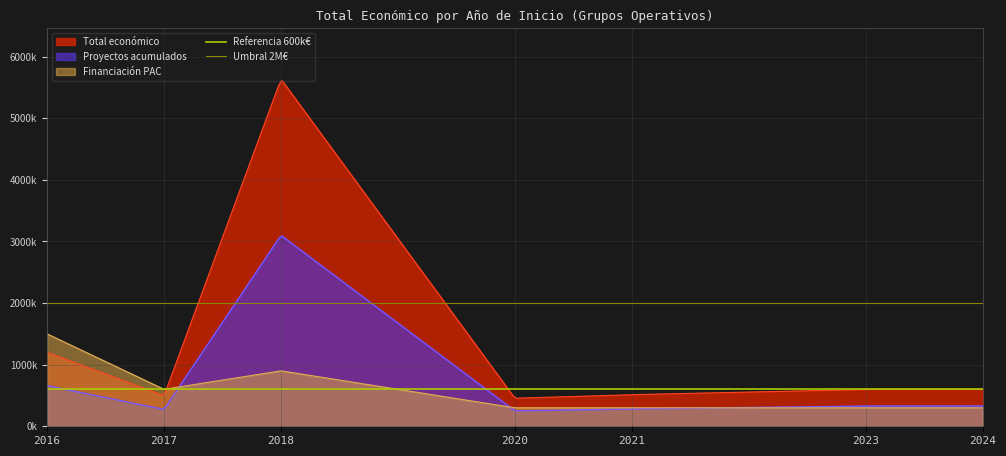

Is it true that Referencia 600k€ equals 377956 at 2016?

False